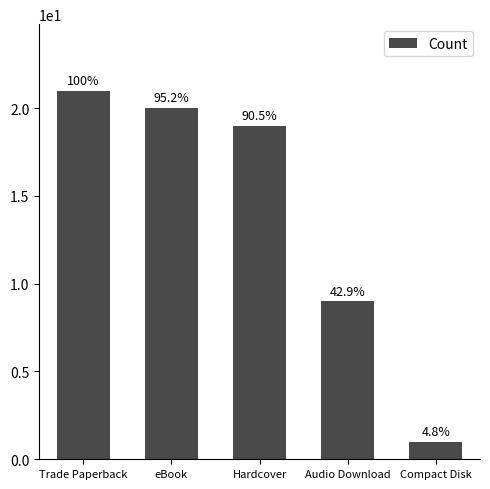

Does the chart contain any negative values?

No